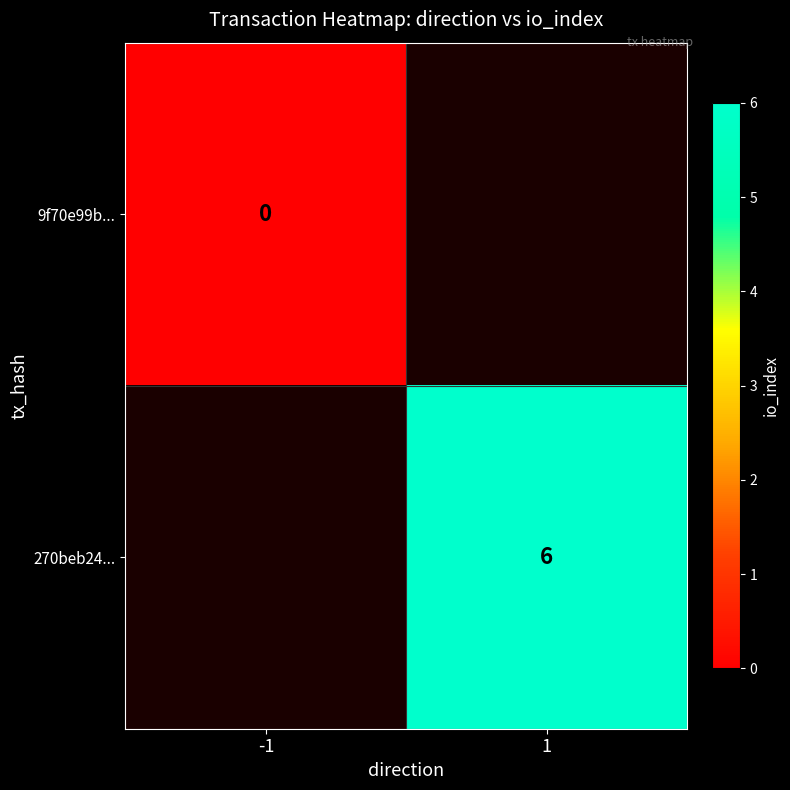

Between 1 and -1, which is larger?

-1